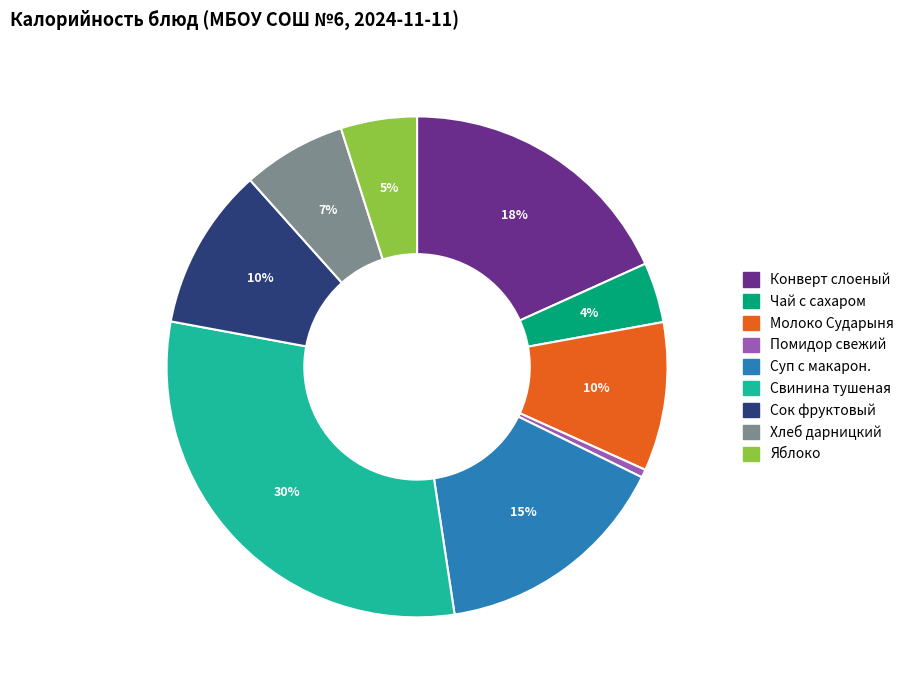

Is there a majority slice in this chart?

No